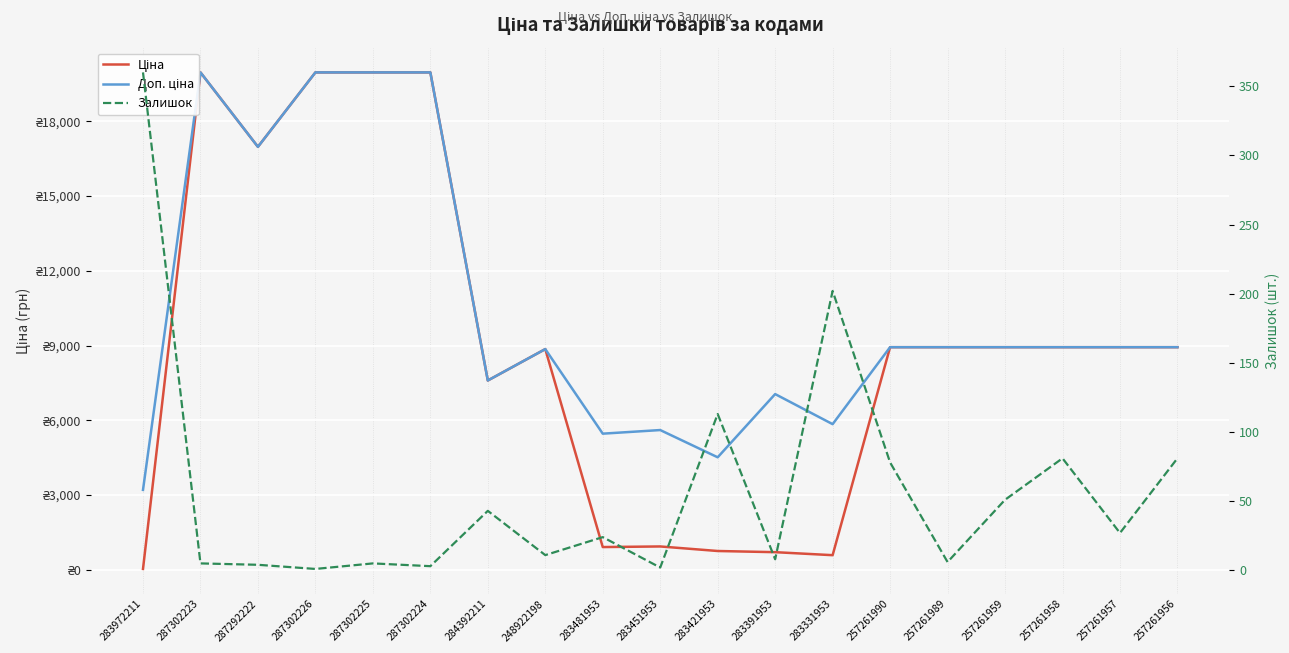

Which series has the widest spread of values?

Ціна